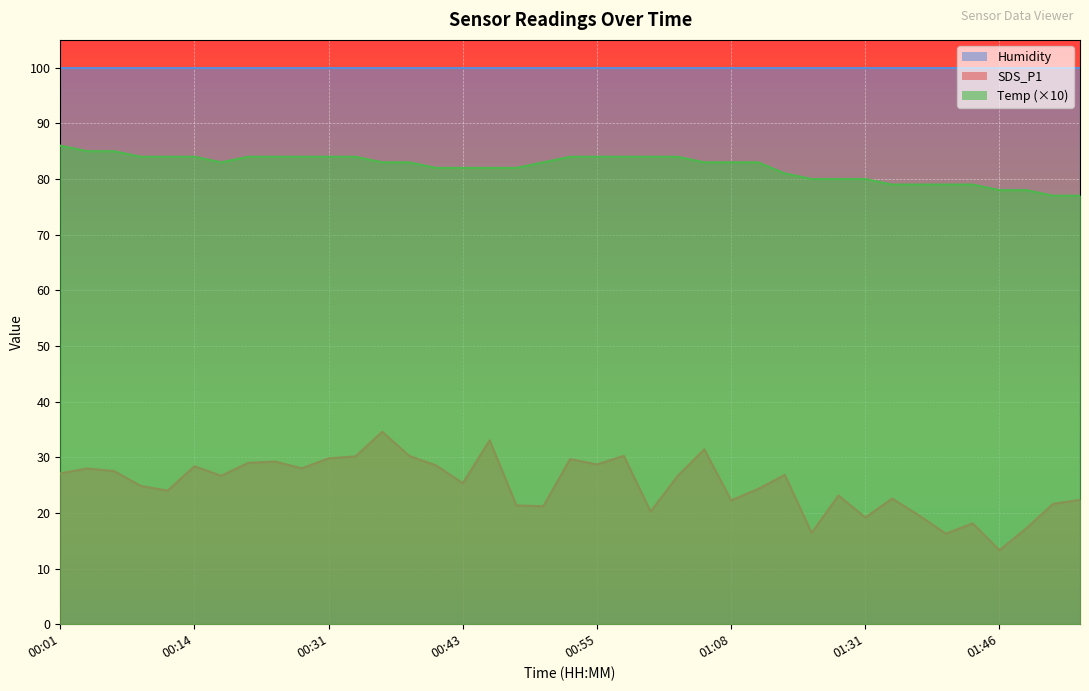

The value of SDS_P1 at 01:56 is 6.0. True or false?

False